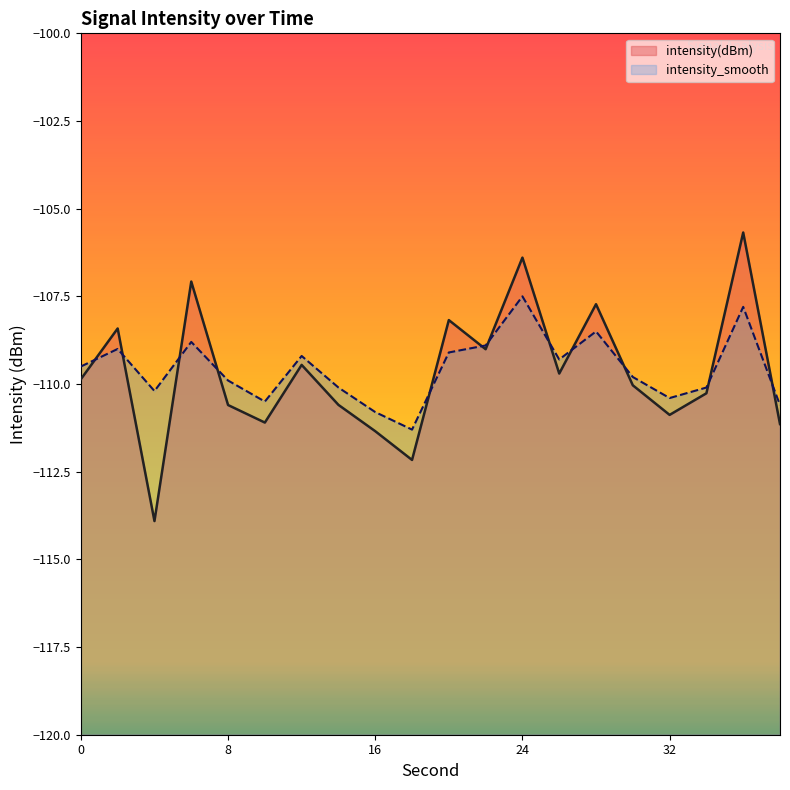

What is the sum of all intensity_smooth values?

-2191.3